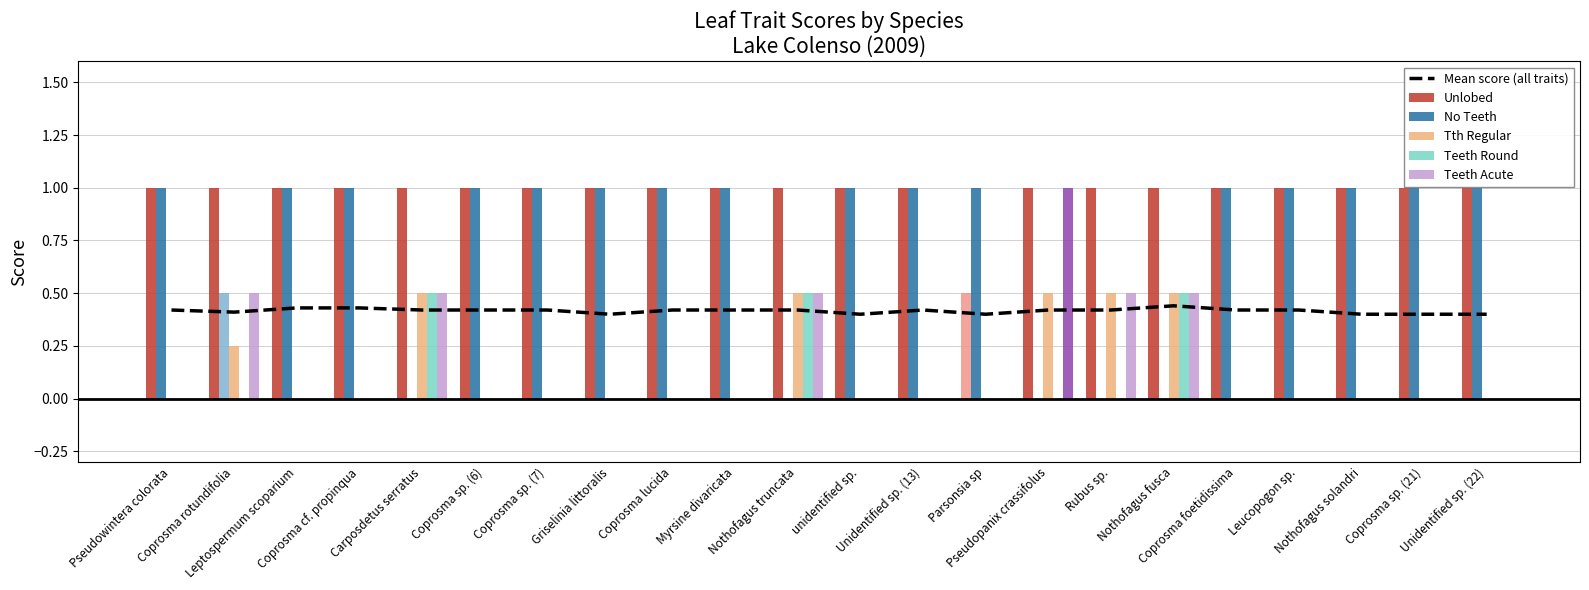

What is the highest value of the Unlobed series?

1.0